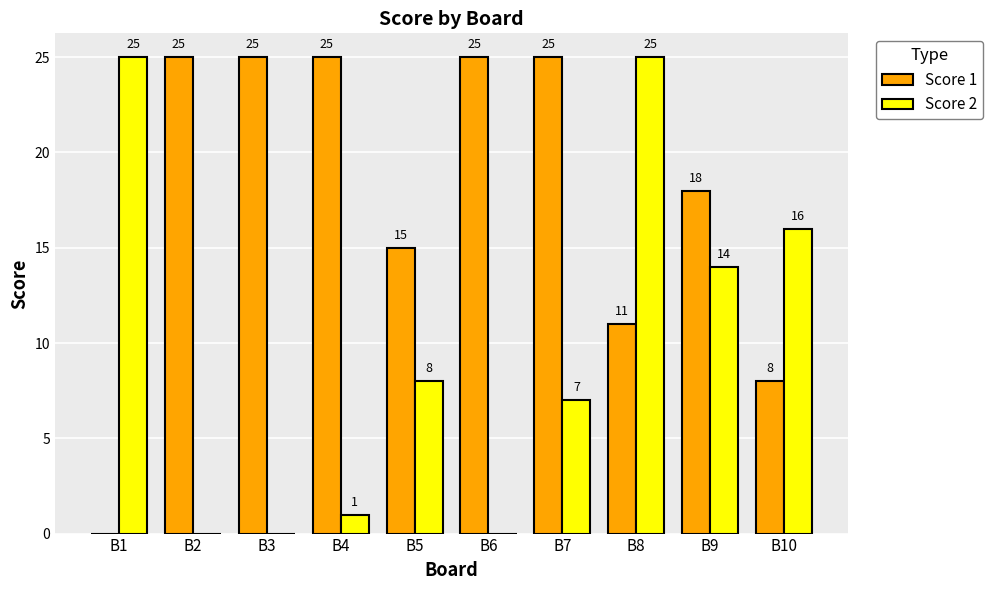

What is the sum of all Score 2 values?

96